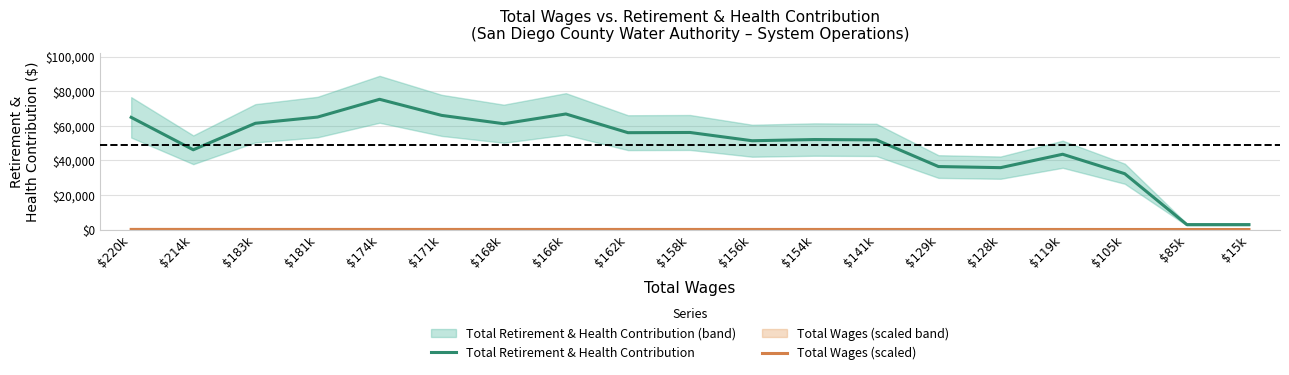

Which series has the widest spread of values?

Total Retirement & Health Contribution